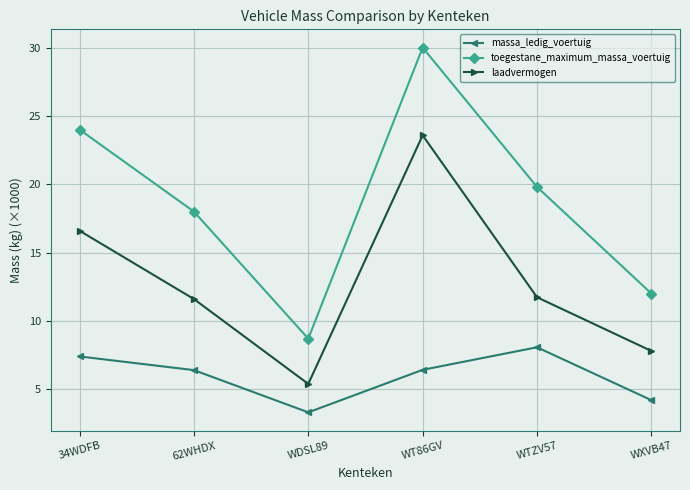

What is the total value across all series at WTZV57?

39.6